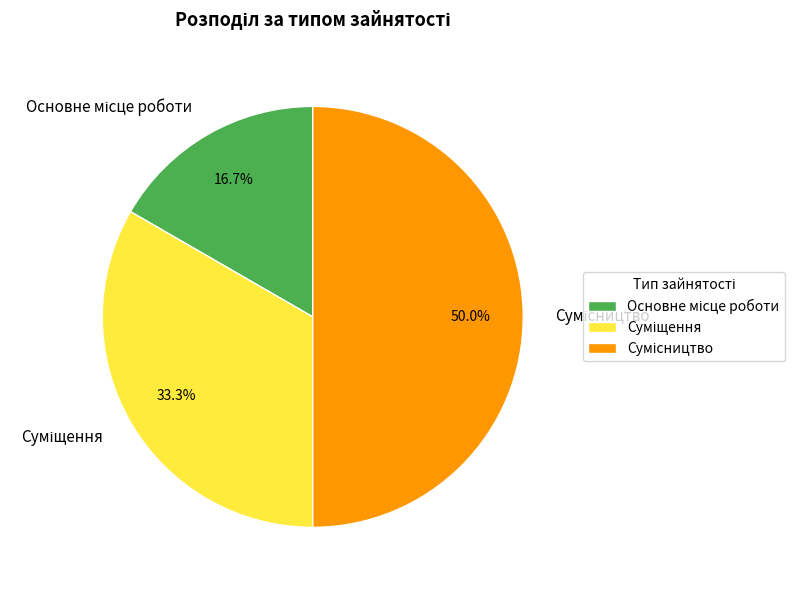

To the nearest percent, what percentage of the pie is Суміщення?

33%